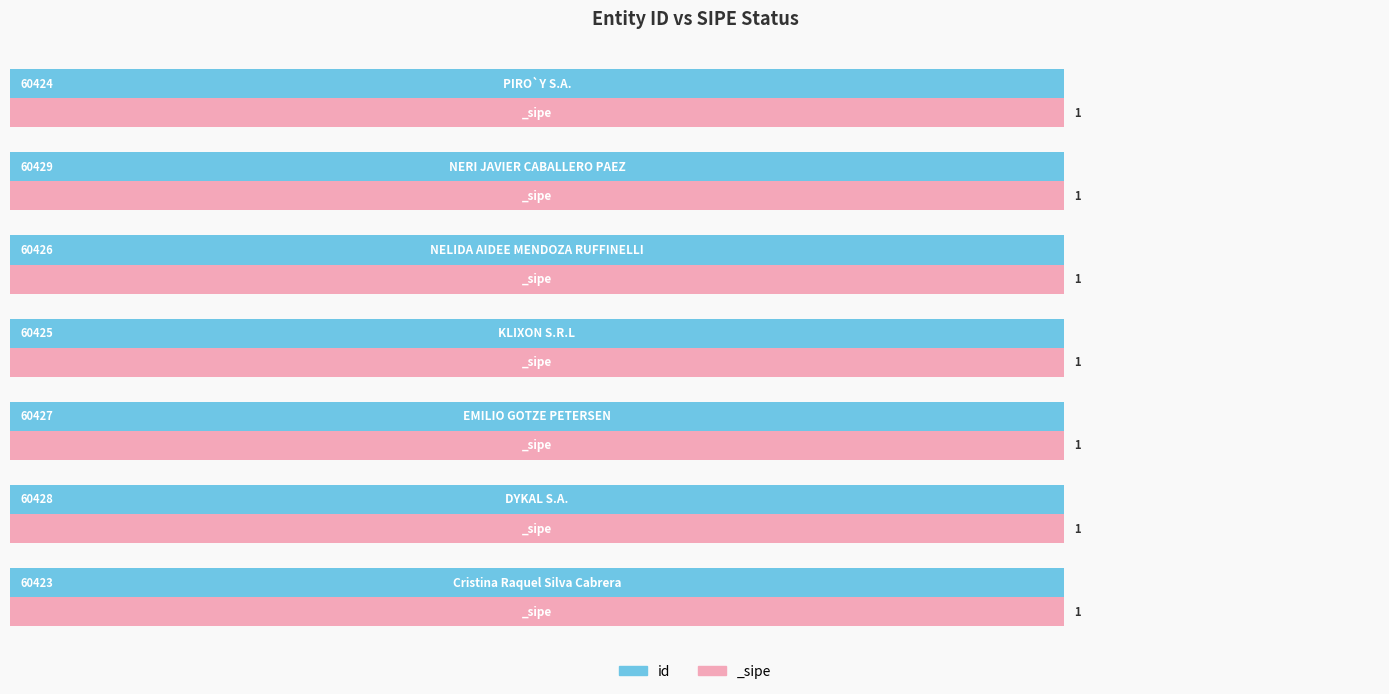

The value at 1.0 is 1.0. True or false?

True